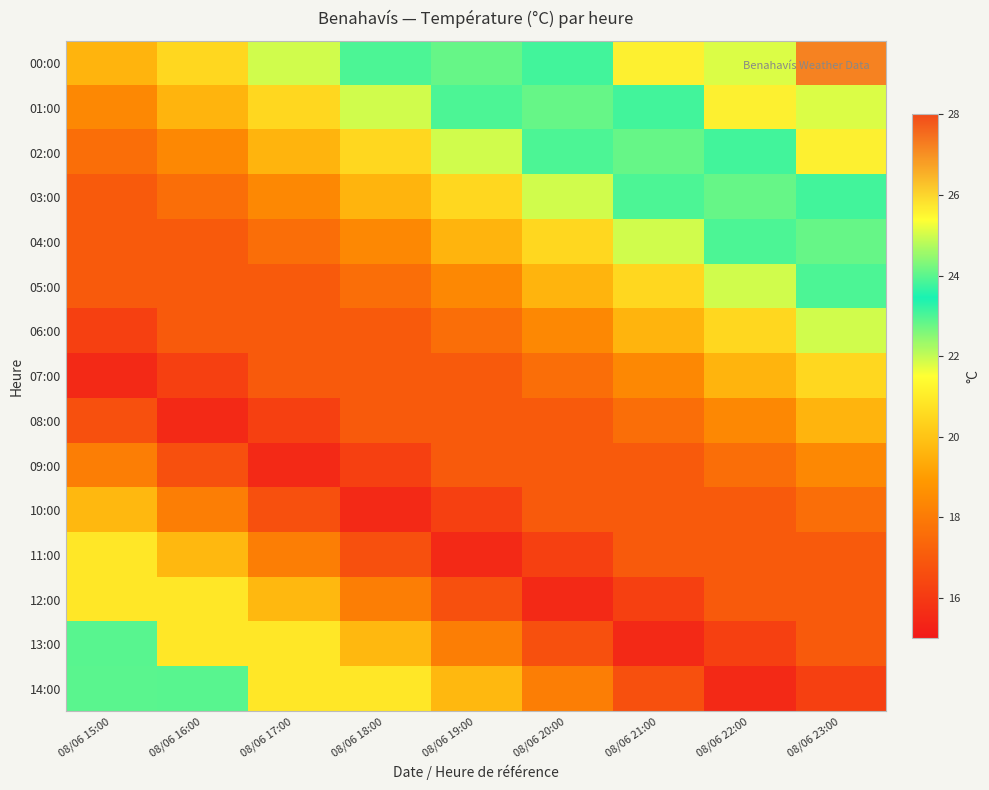

At which category is the sum across all series the highest?

08/06 23:00